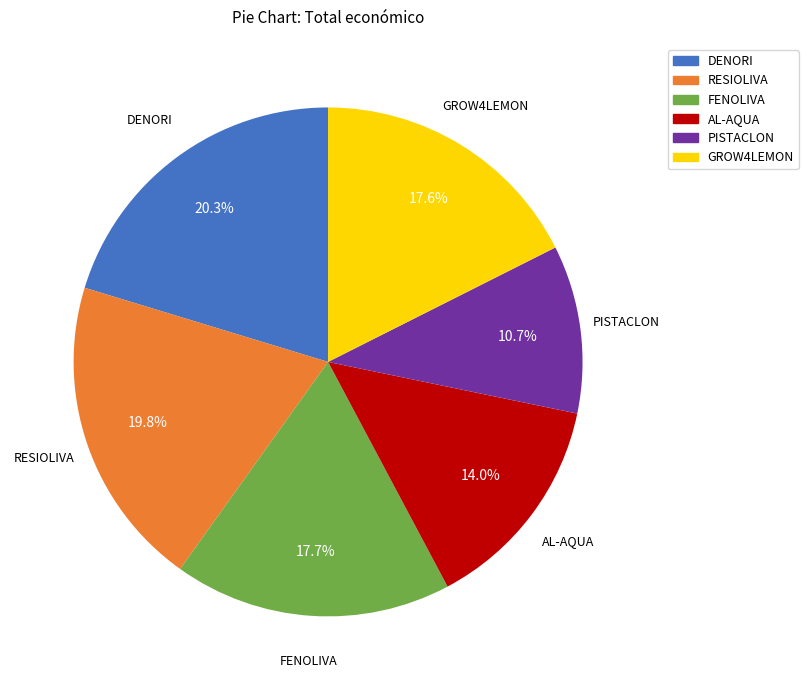

True or false: FENOLIVA accounts for 7% of the total.

False